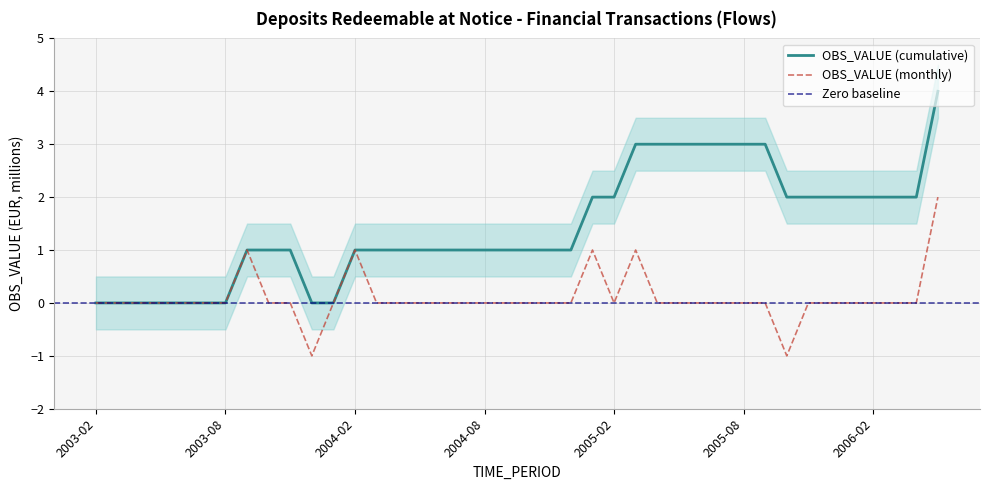

What is the difference between the maximum and minimum values?

3